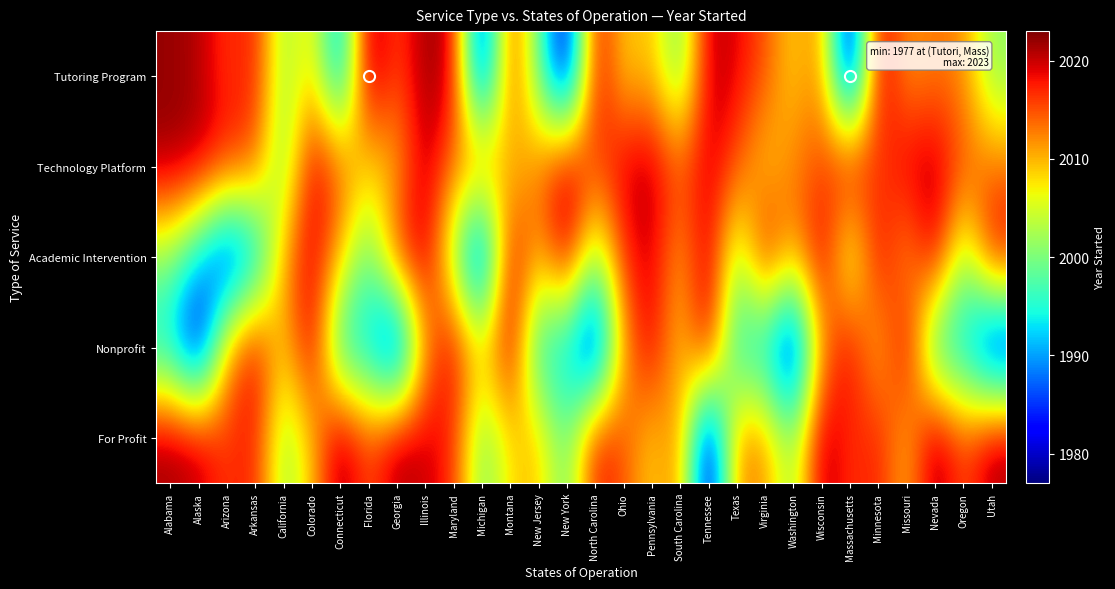

Reading left to right, what are all the values shown in this chart?

Tutoring Program: Alabama=2022	Alaska=2021	Arizona=2016	Arkansas=2018	California=2001	Colorado=2009	Connecticut=1988	Florida=2023	Georgia=2015	Illinois=2022	Maryland=2020	Michigan=1980	Montana=2017	New Jersey=1999	New York=1978	North Carolina=2020	Ohio=2008	Pennsylvania=2010	South Carolina=1998	Tennessee=2021	Texas=2019	Virginia=2015	Washington=2008	Wisconsin=2013	Massachusetts=1977	Minnesota=2021	Missouri=2011	Nevada=2013	Oregon=2012	Utah=2001
Technology Platform: Alabama=2022	Alaska=2021	Arizona=2018	Arkansas=2015	California=1999	Colorado=2020	Connecticut=2015	Florida=2008	Georgia=2010	Illinois=2021	Maryland=2013	Michigan=2015	Montana=2008	New Jersey=2013	New York=2021	North Carolina=2015	Ohio=2020	Pennsylvania=2021	South Carolina=2015	Tennessee=2020	Texas=2015	Virginia=2008	Washington=2013	Wisconsin=2015	Massachusetts=2021	Minnesota=2015	Missouri=2020	Nevada=2021	Oregon=2015	Utah=2013
Academic Intervention: Alabama=2001	Alaska=1992	Arizona=1980	Arkansas=1988	California=2011	Colorado=2020	Connecticut=2010	Florida=1998	Georgia=2017	Illinois=2021	Maryland=2001	Michigan=1980	Montana=2020	New Jersey=2010	New York=2021	North Carolina=2001	Ohio=2017	Pennsylvania=2020	South Carolina=2010	Tennessee=2021	Texas=2001	Virginia=2020	Washington=2010	Wisconsin=2021	Massachusetts=2001	Minnesota=2020	Missouri=2010	Nevada=2021	Oregon=2001	Utah=2020
Nonprofit: Alabama=1992	Alaska=1978	Arizona=2011	Arkansas=2020	California=2008	Colorado=2021	Connecticut=1993	Florida=1992	Georgia=1978	Illinois=2011	Maryland=2020	Michigan=2008	Montana=2021	New Jersey=1993	New York=1992	North Carolina=1978	Ohio=2011	Pennsylvania=2020	South Carolina=2008	Tennessee=2021	Texas=1993	Virginia=1992	Washington=1978	Wisconsin=2011	Massachusetts=2020	Minnesota=2008	Missouri=2021	Nevada=1993	Oregon=1992	Utah=1978
For Profit: Alabama=2022	Alaska=2021	Arizona=2016	Arkansas=2018	California=2001	Colorado=2009	Connecticut=2023	Florida=2015	Georgia=2022	Illinois=2020	Maryland=2017	Michigan=1999	Montana=2008	New Jersey=2010	New York=1998	North Carolina=2019	Ohio=2015	Pennsylvania=2008	South Carolina=2013	Tennessee=1977	Texas=2013	Virginia=2012	Washington=2001	Wisconsin=2022	Massachusetts=2016	Minnesota=2018	Missouri=2009	Nevada=2023	Oregon=2015	Utah=2022